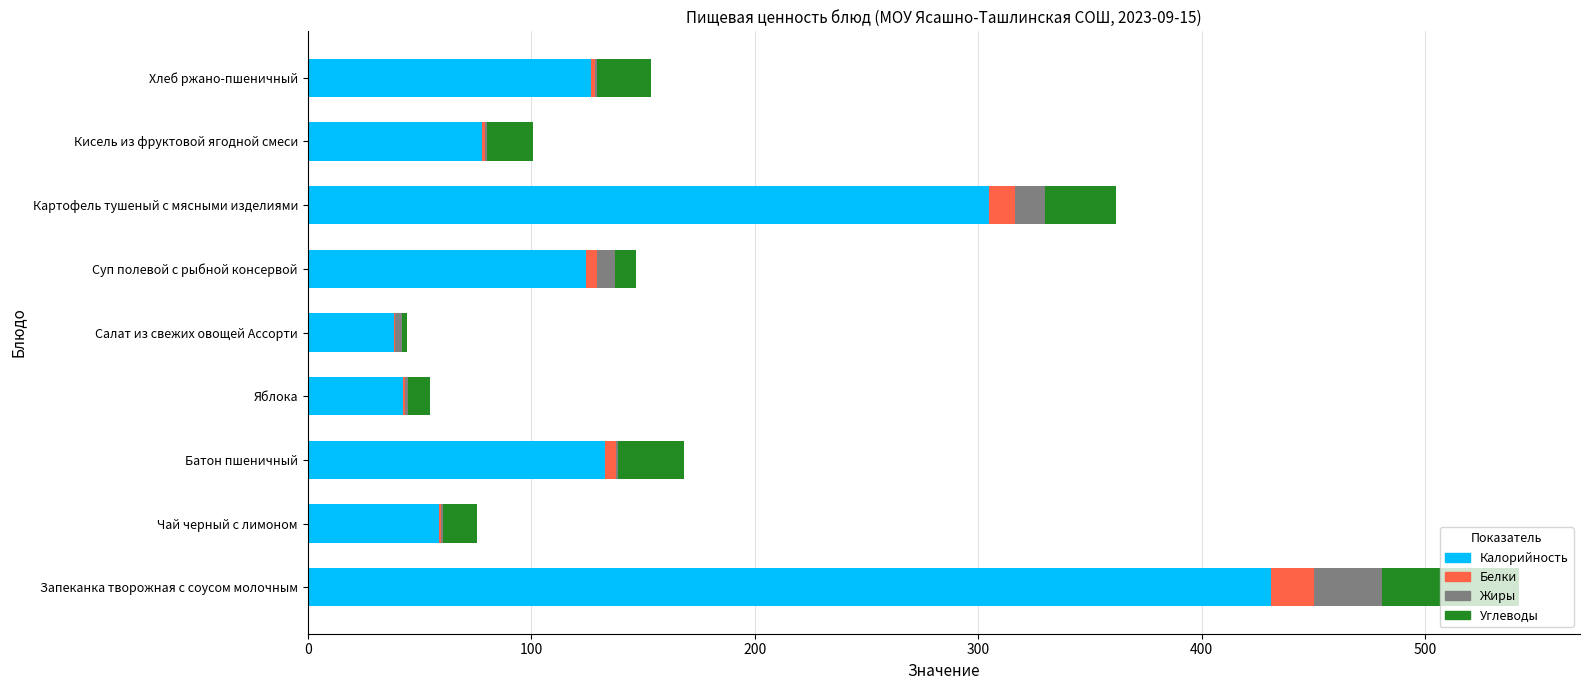

Which category has the highest value in the Калорийность series?

Запеканка творожная с соусом молочным